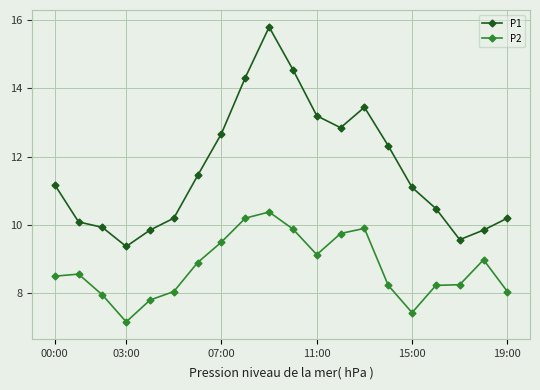

Does the chart have visible grid lines?

Yes